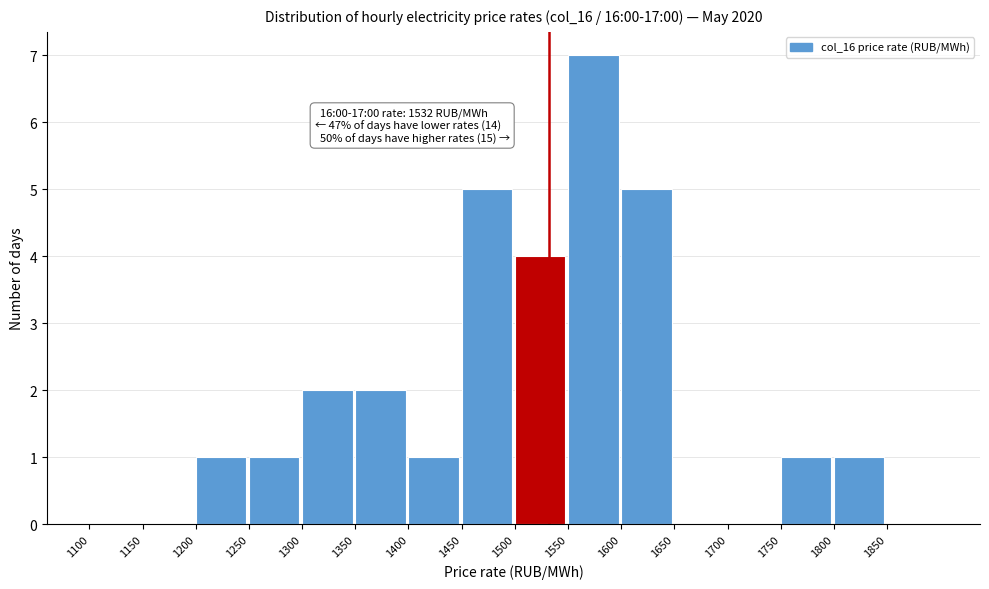

Which range on the x-axis has the tallest bar?

1550 to 1600